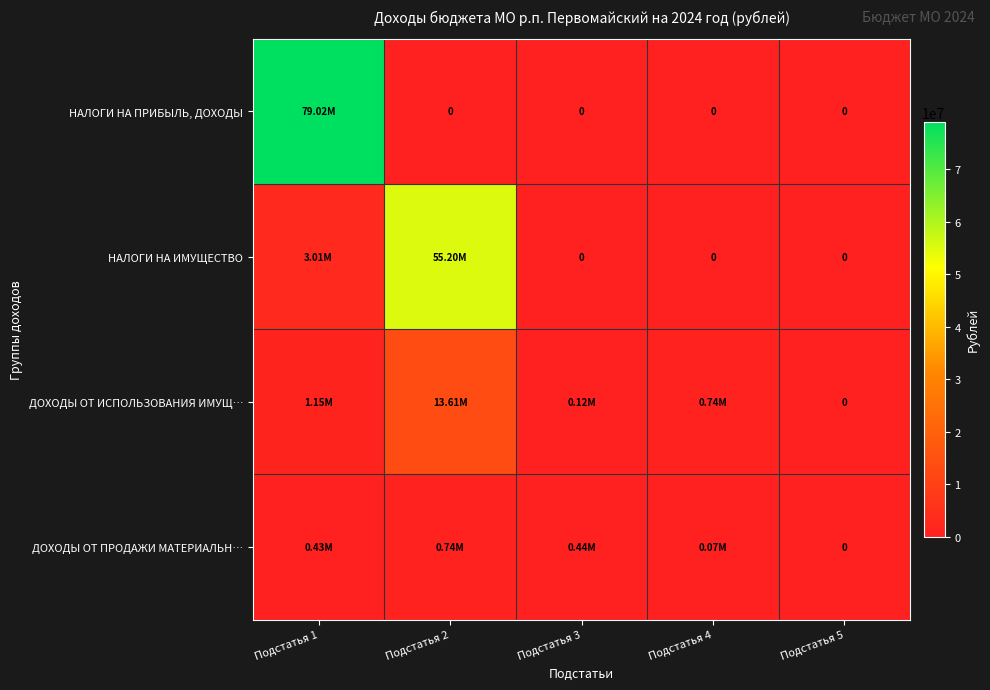

At how many categories does at least one series exceed 17467705?

2